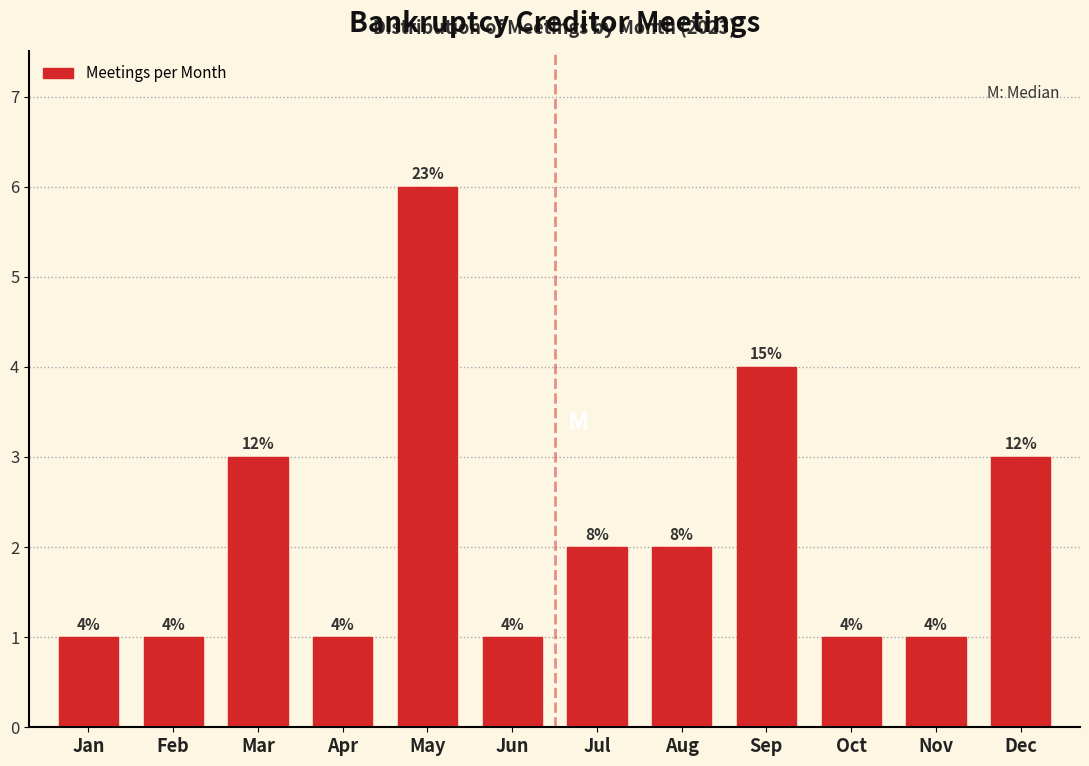

Reading left to right, transcribe all the data shown in this chart.

Jan=1	Feb=1	Mar=3	Apr=1	May=6	Jun=1	Jul=2	Aug=2	Sep=4	Oct=1	Nov=1	Dec=3